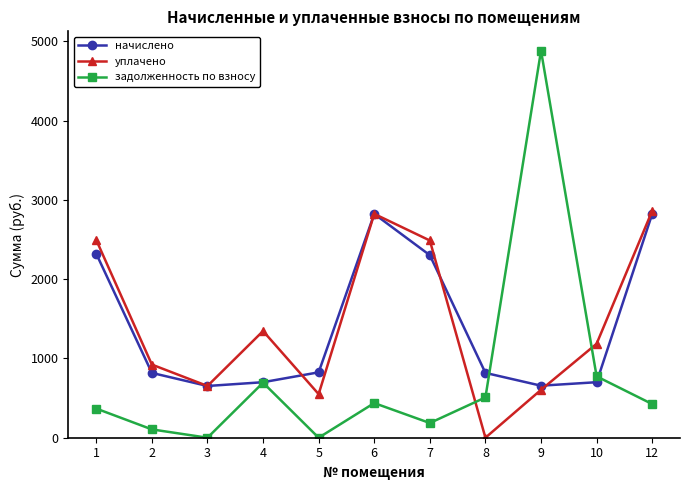

At which category does задолженность по взносу reach its first local peak?

4